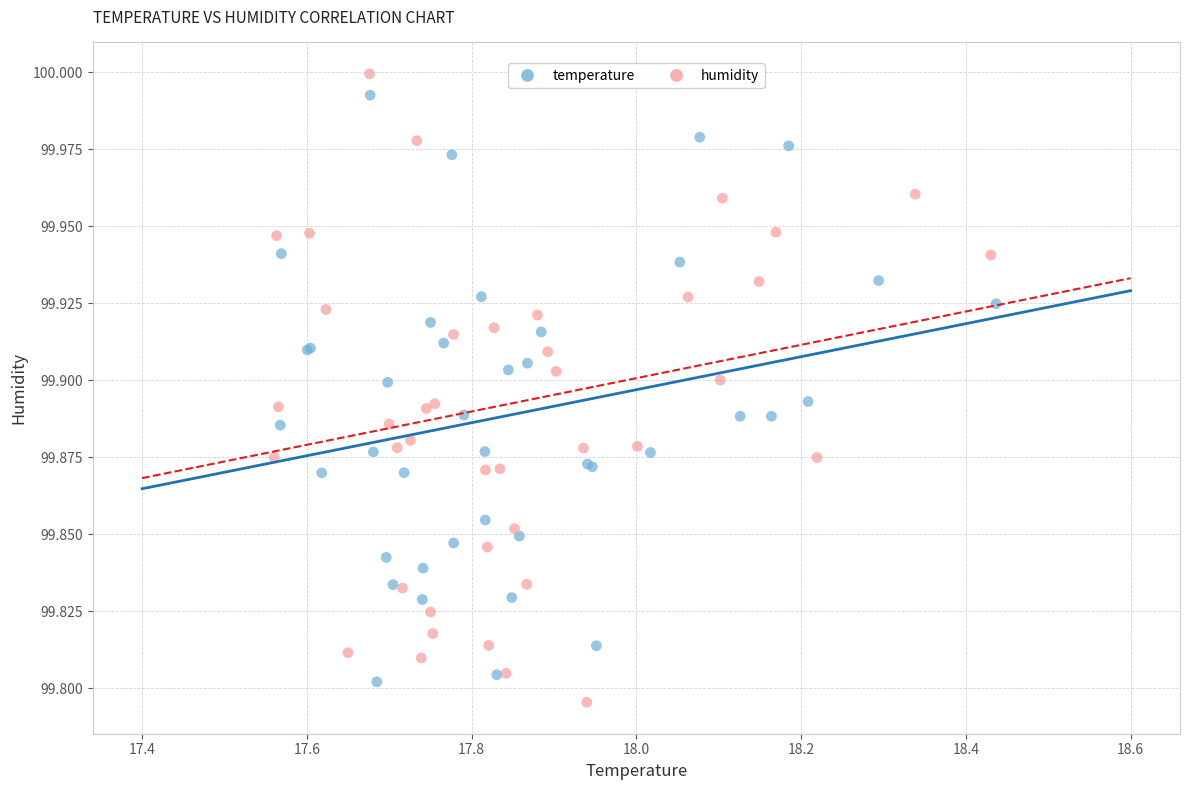

Which series reaches the minimum Y coordinate?

humidity